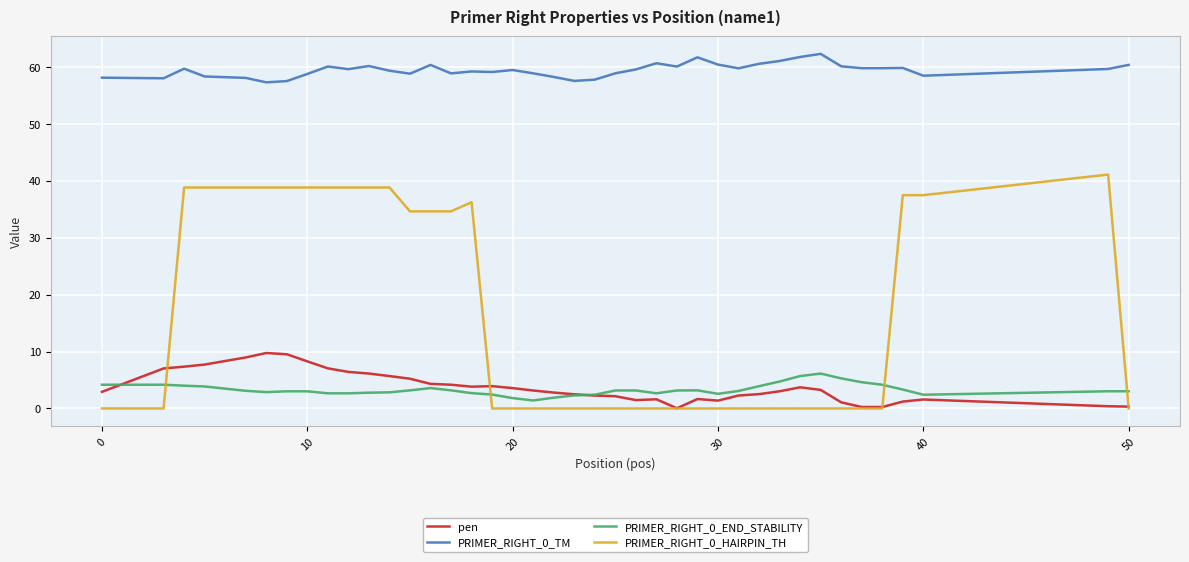

What is the maximum value shown in the chart?

62.3